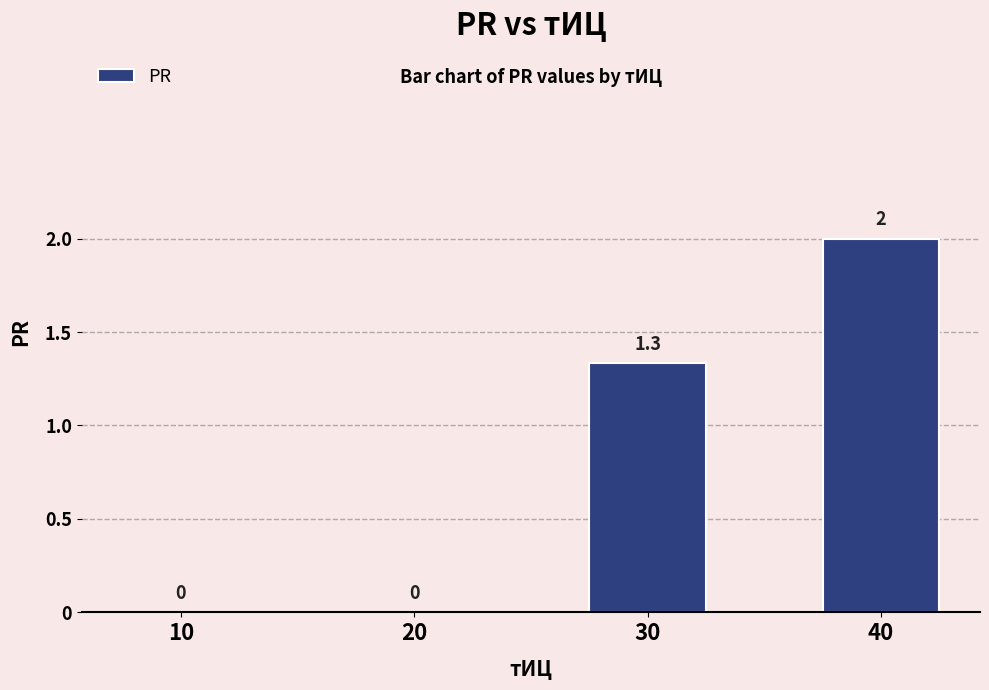

Which category has the highest value across all series?

40